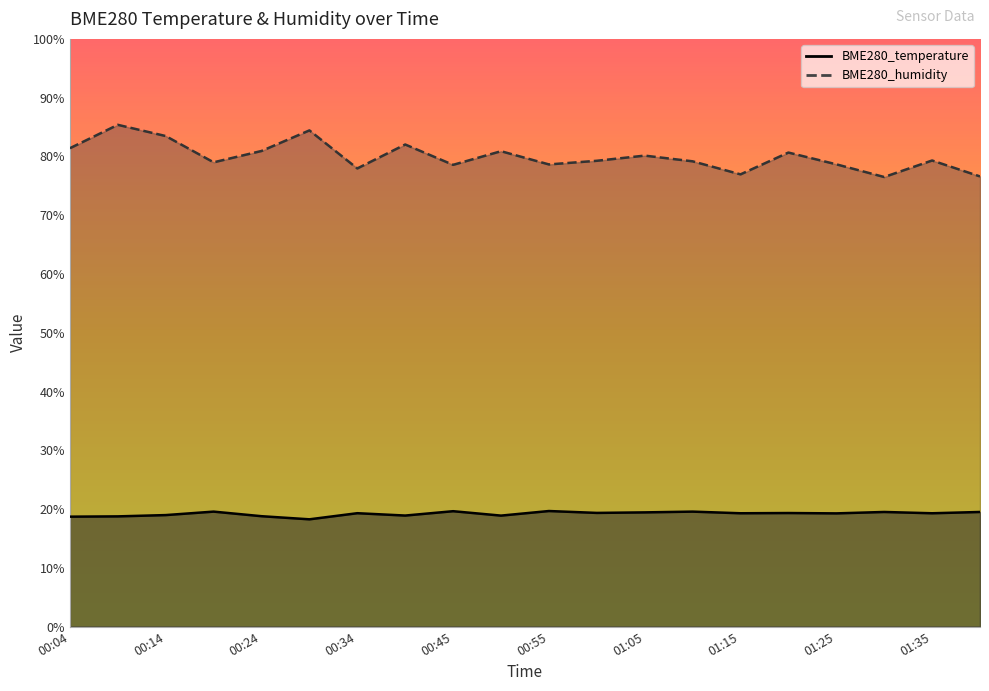

What position from the left is 01:30?

18